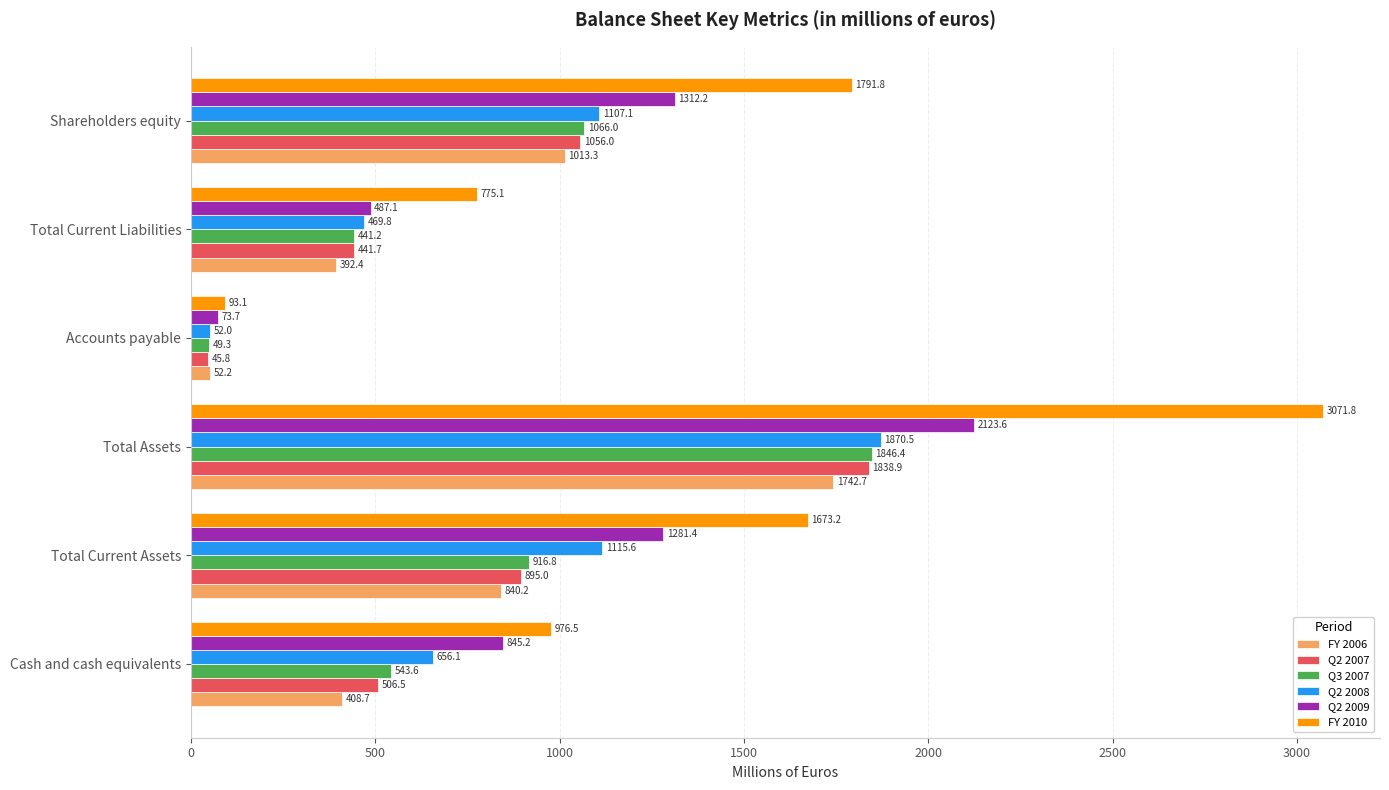

Is it true that FY 2006 equals 594.9 at Cash and cash equivalents?

False